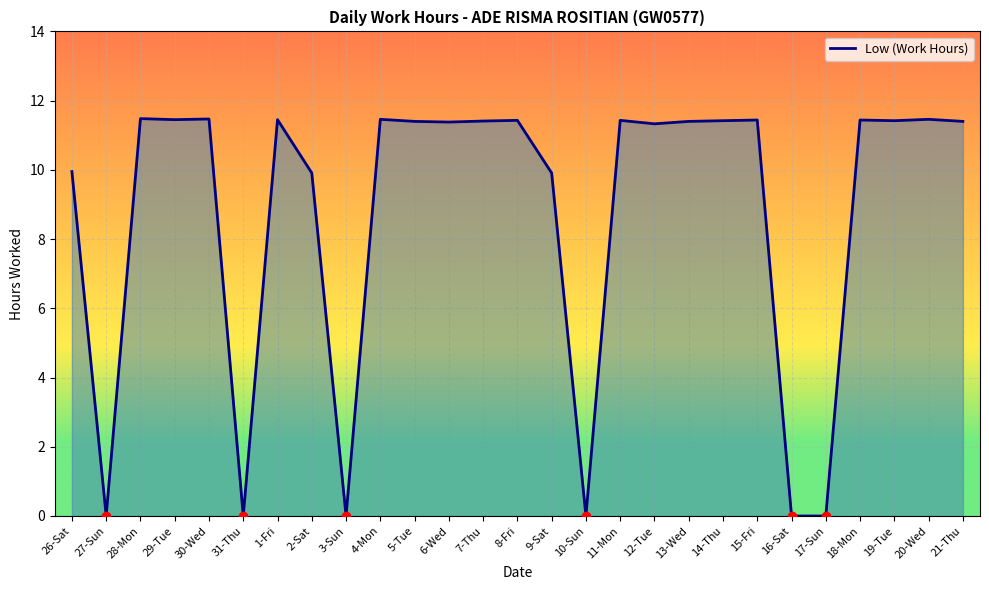

What position from the left is 21-Thu?

27